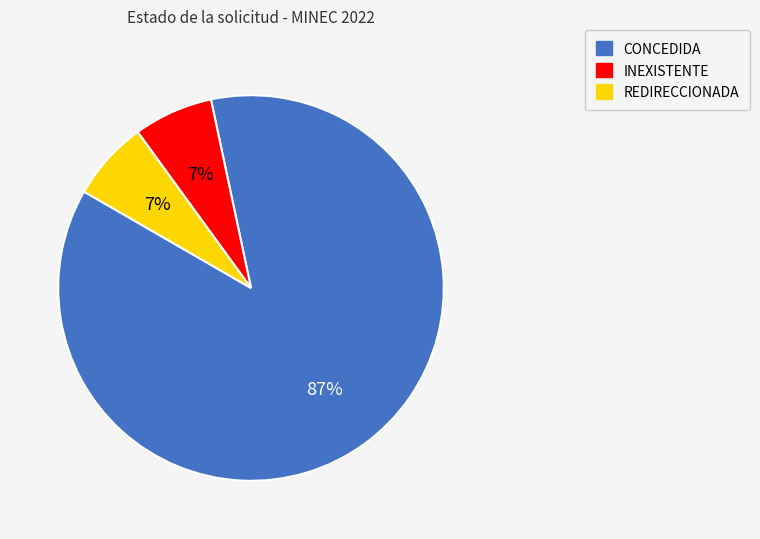

Which slice is the largest?

CONCEDIDA